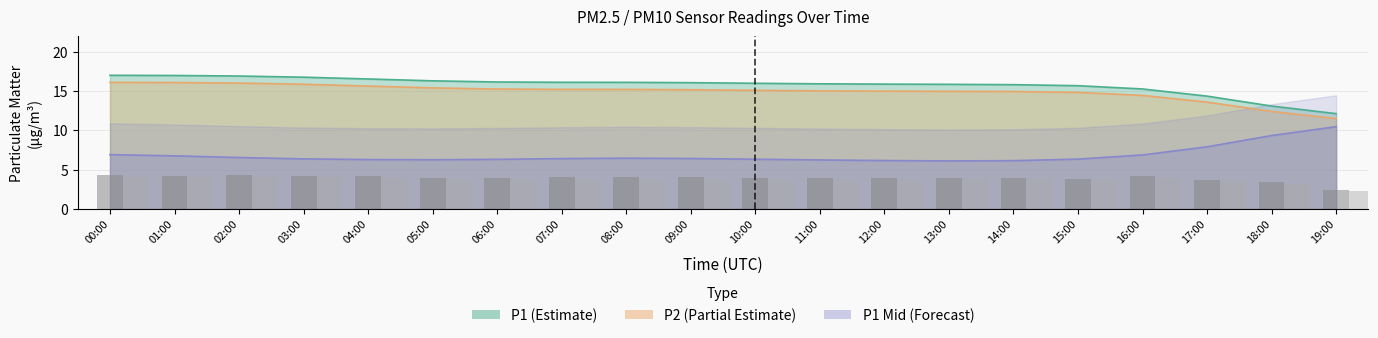

What is the difference between the maximum and second lowest values in the P2 bars series?

0.8